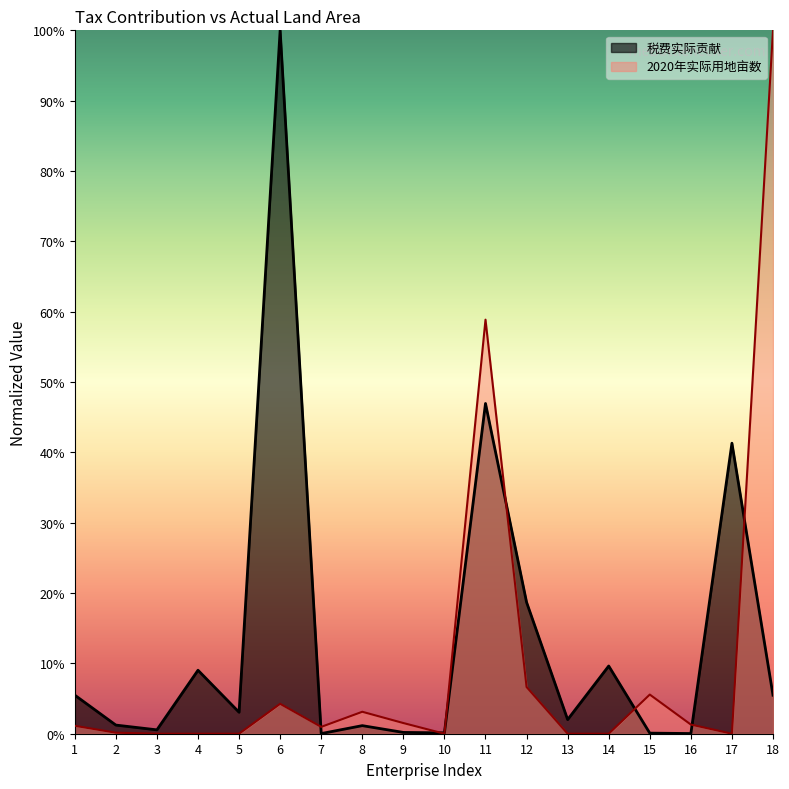

List the labels in order of 2020年实际用地亩数 value, smallest first.

3, 4, 5, 10, 13, 14, 17, 2, 7, 1, 16, 9, 8, 6, 15, 12, 11, 18